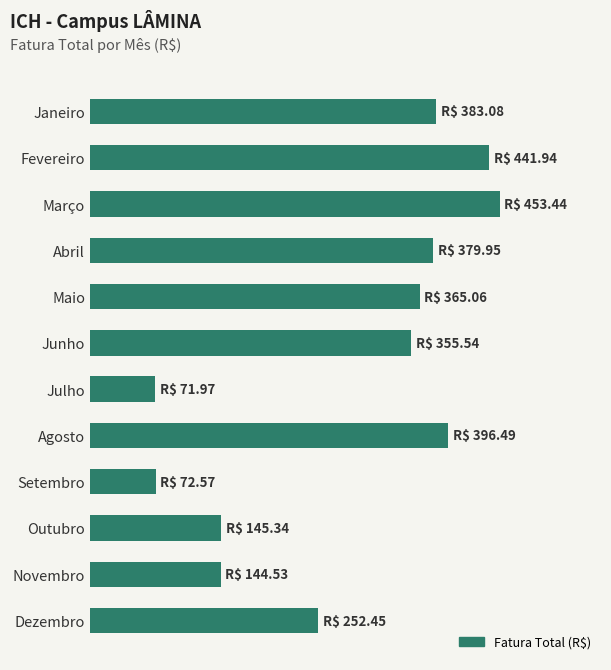

Are the bars horizontal?

Yes